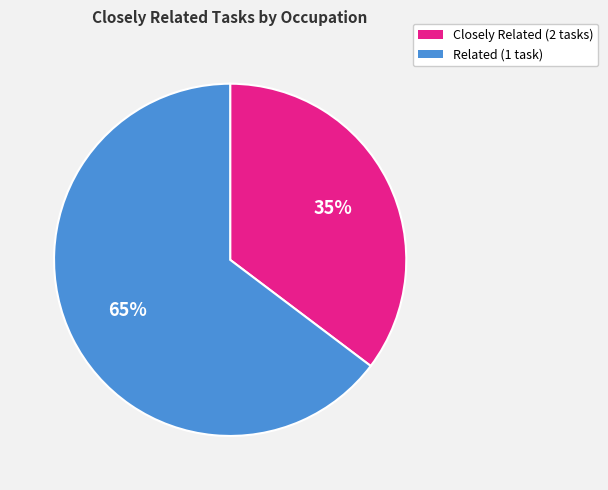

Count the number of slices in the pie.

2